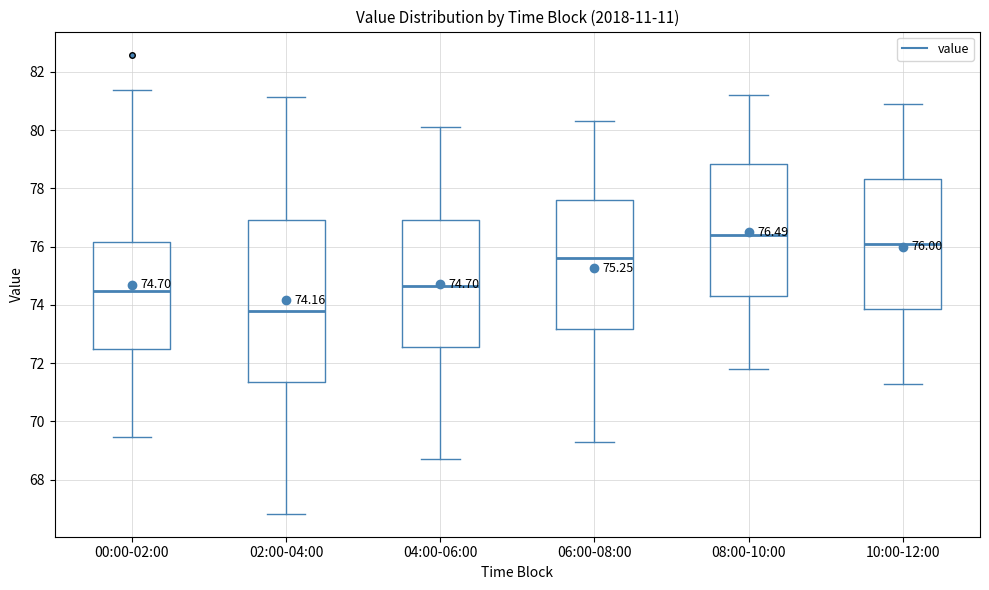

Comparing the boxes themselves (not the whiskers), which one is the tallest?

02:00-04:00